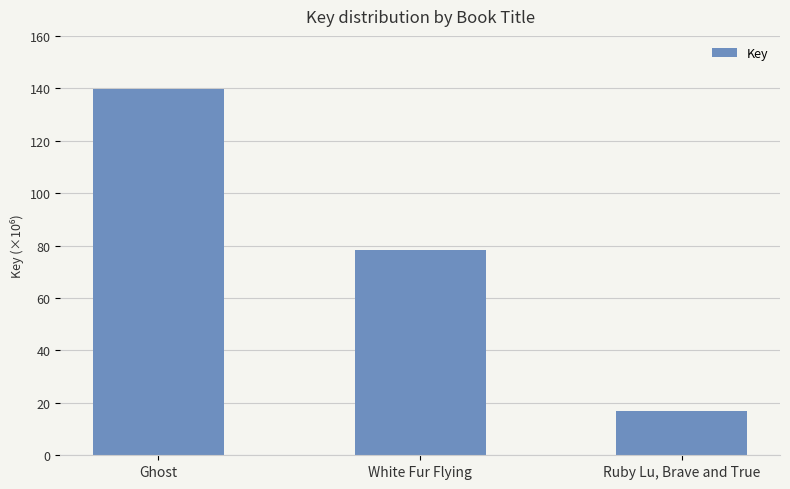

List the labels in order of value, smallest first.

Ruby Lu, Brave and True, White Fur Flying, Ghost